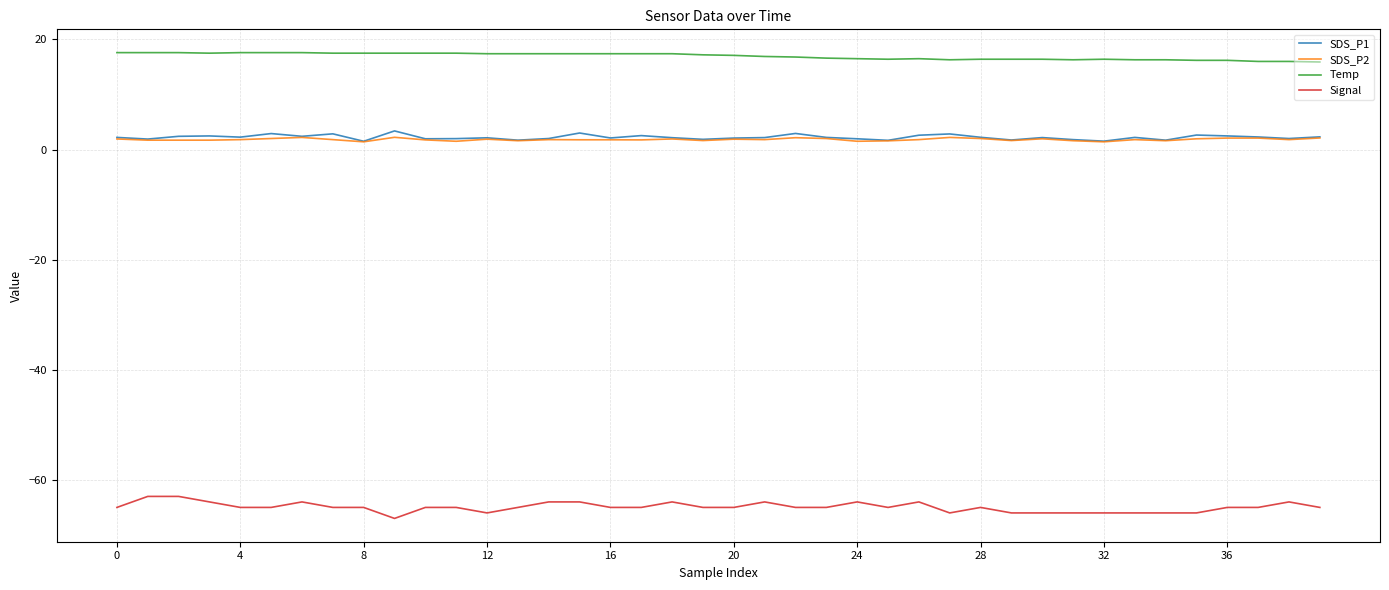

What is the greatest value displayed?

17.6